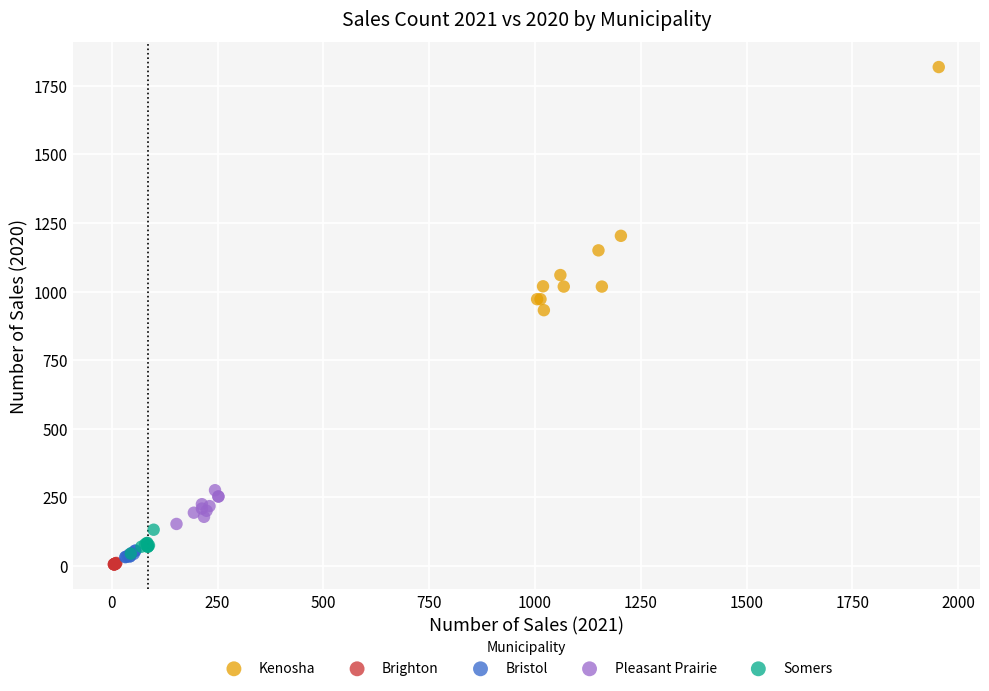

Which series reaches the maximum Y coordinate?

Kenosha